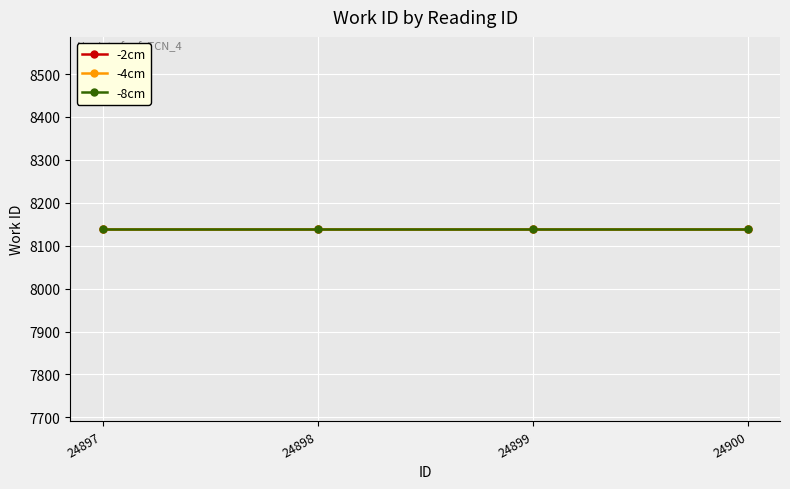

True or false: -2cm and -4cm cross at least once.

False